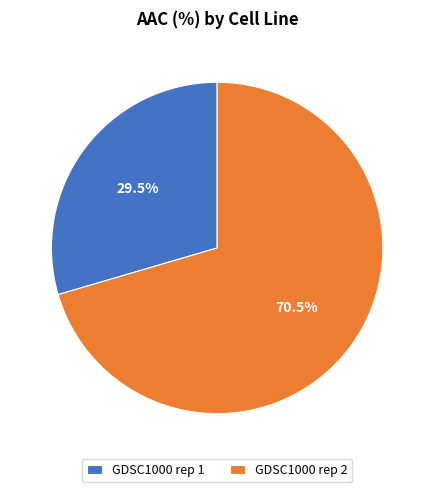

Count the number of slices in the pie.

2